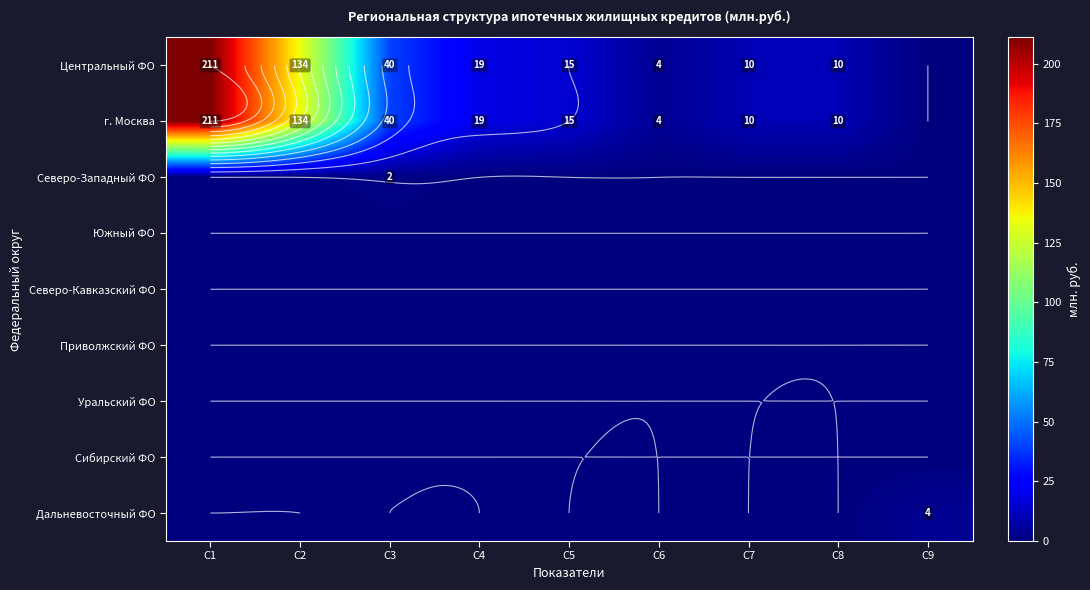

Which has a higher value, C2 or C5?

C2